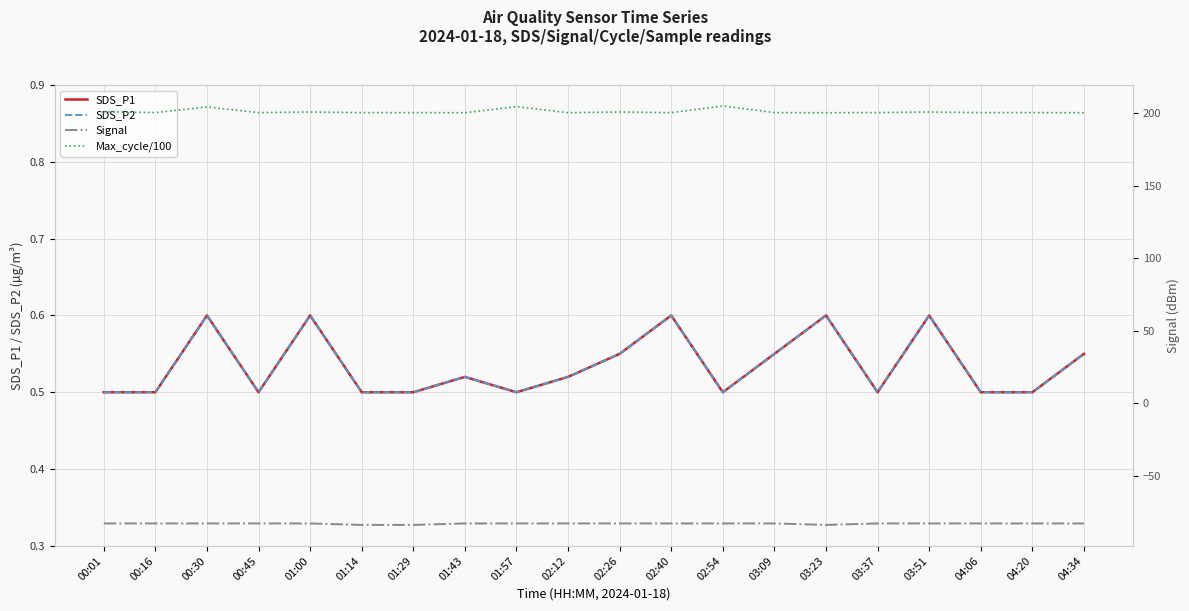

Between 02:12 and 00:30, which is larger?

00:30